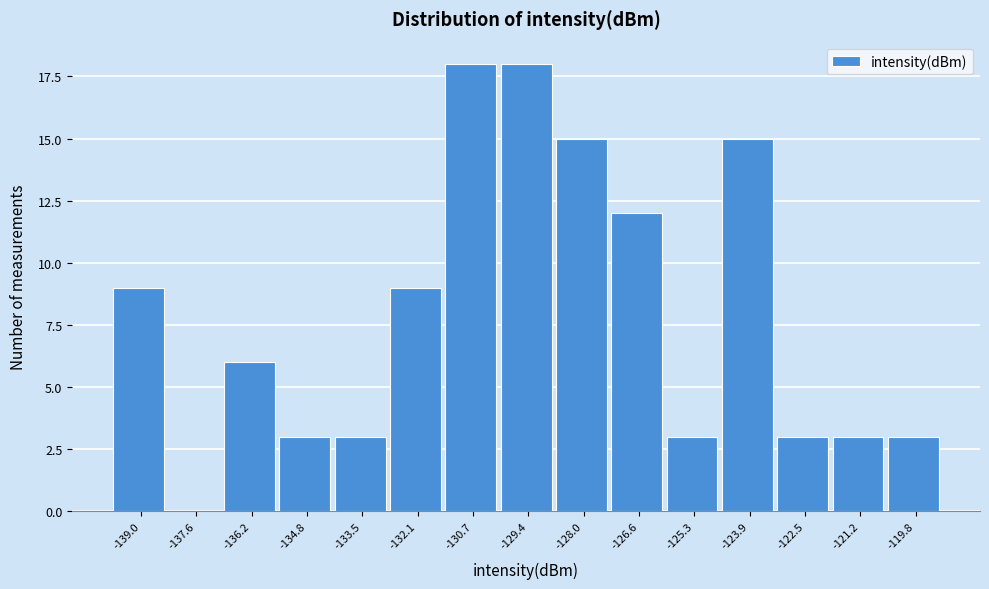

Reading left to right, what are all the values shown in this chart?

-139.0=9	-137.6=0	-136.2=6	-134.8=3	-133.5=3	-132.1=9	-130.7=18	-129.4=18	-128.0=15	-126.6=12	-125.3=3	-123.9=15	-122.5=3	-121.2=3	-119.8=3